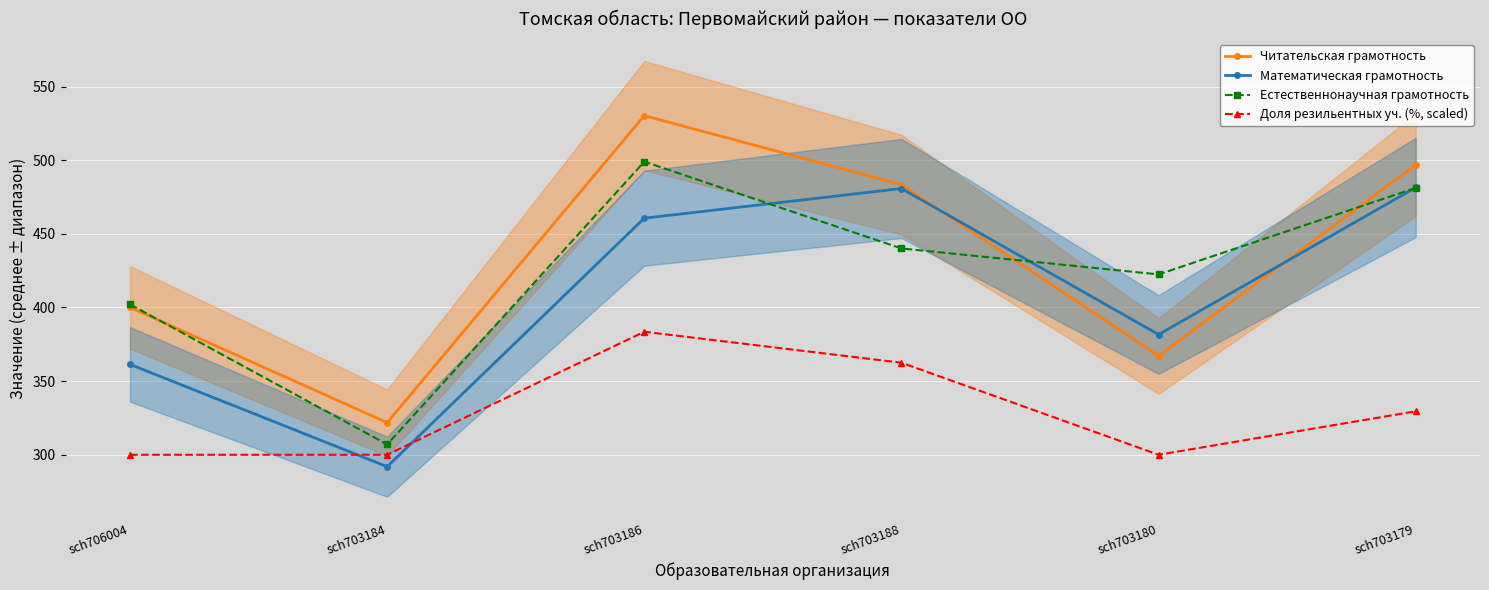

The value of Читательская грамотность at sch703188 is 120.2. True or false?

False